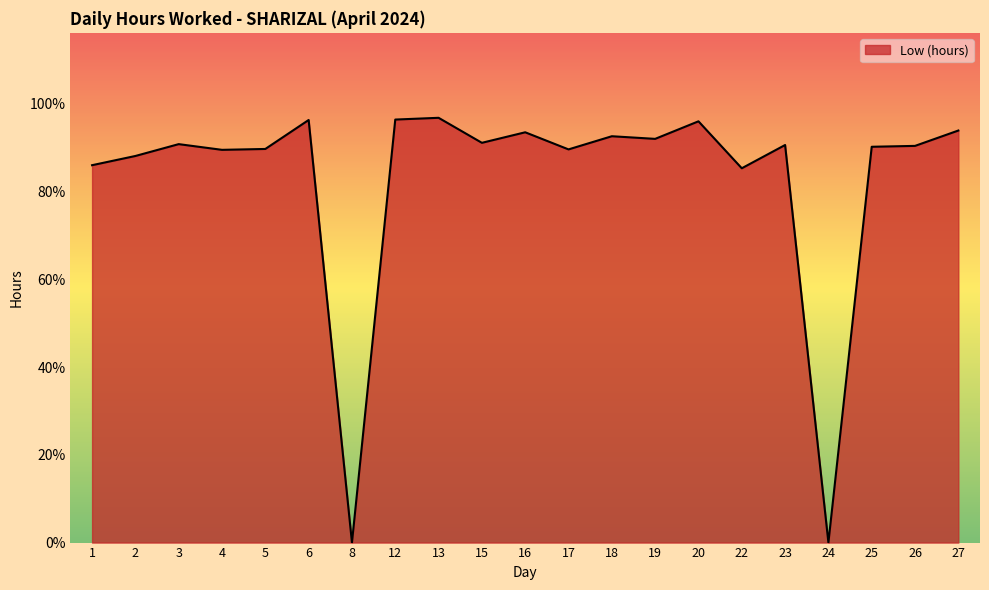

What value does the data have at 17?

9.0